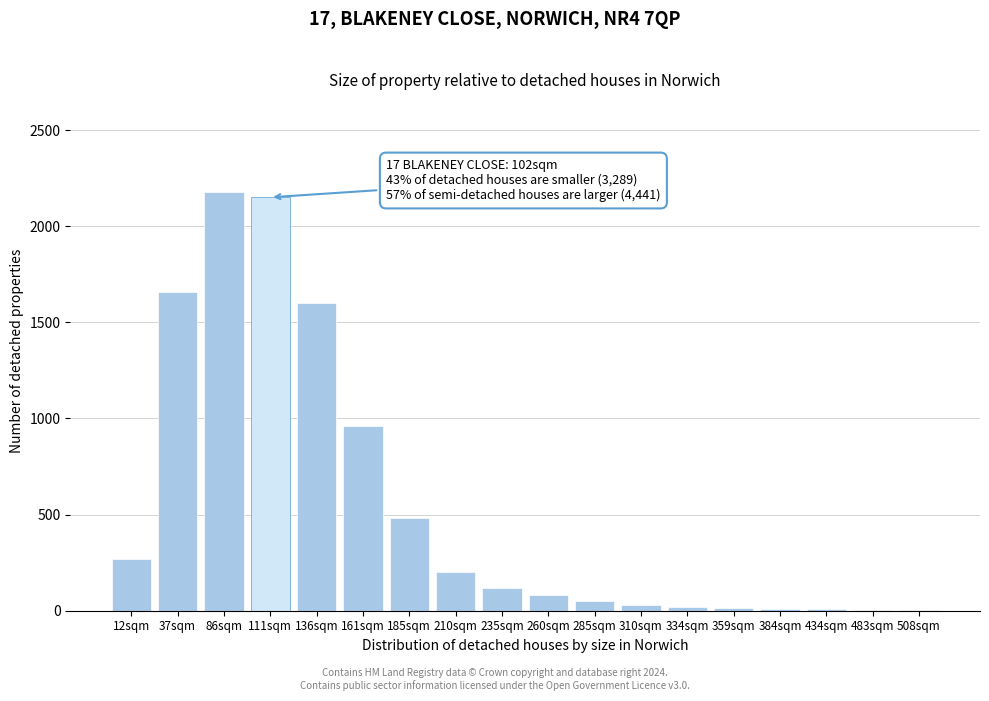

What is the sum of all values?

9841